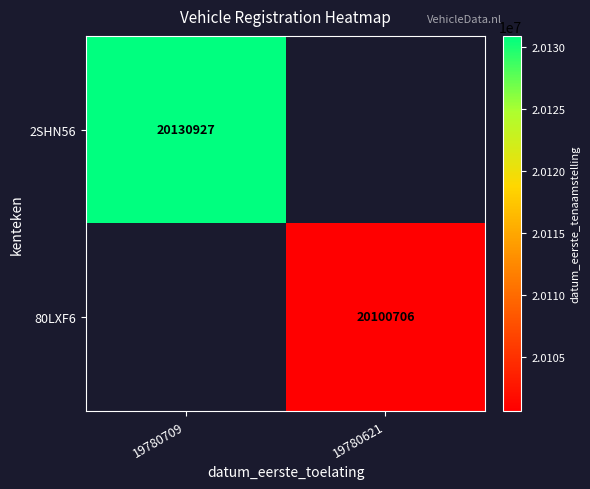

The value of 80LXF6 at 19780621 is 8468884.3. True or false?

False